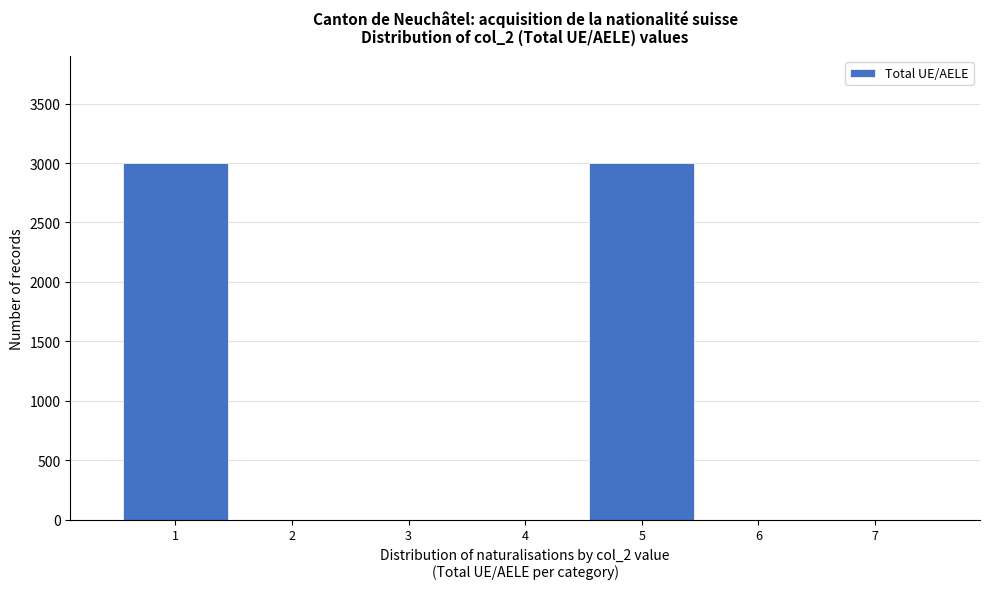

The value at 7 is 0. True or false?

True